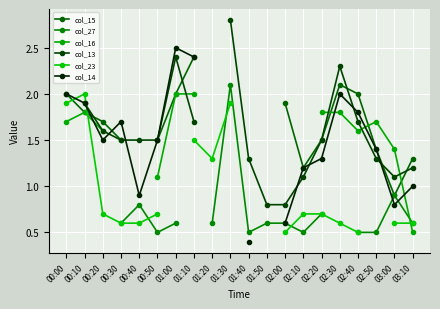

What is the label of the 8th point from the right?

02:00